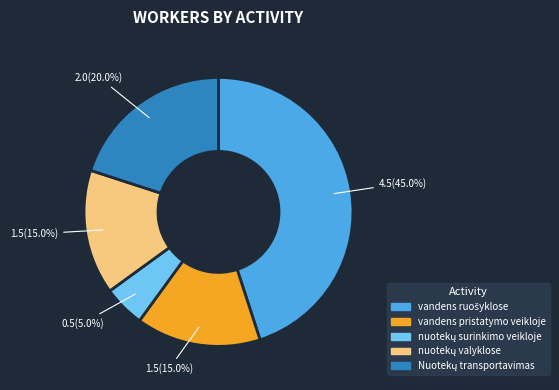

Is vandens pristatymo veikloje the majority of the pie?

No